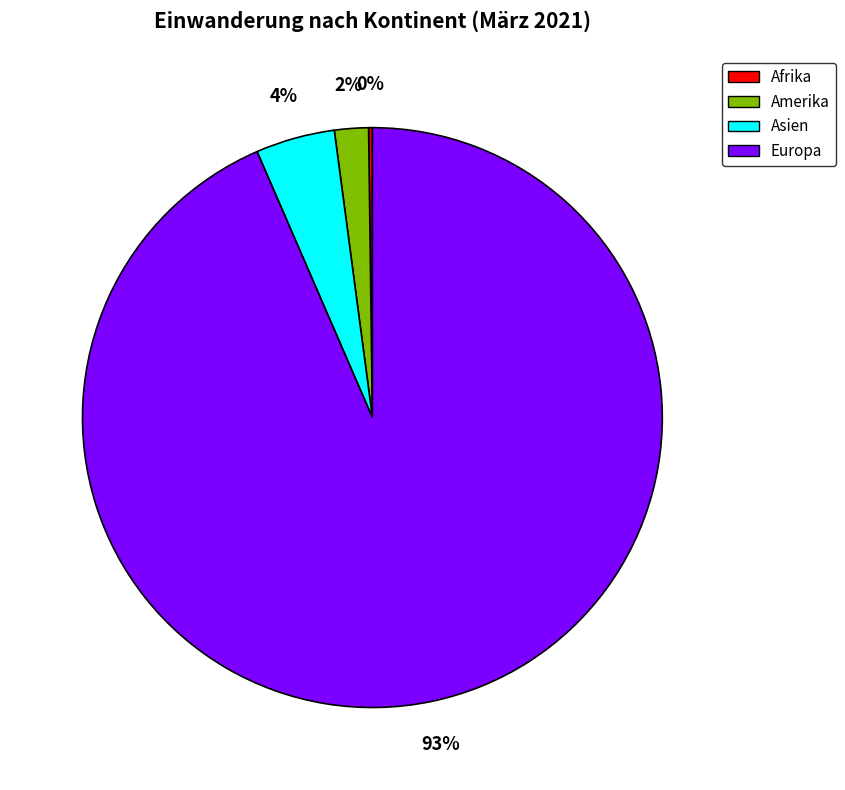

True or false: Amerika accounts for 12% of the total.

False